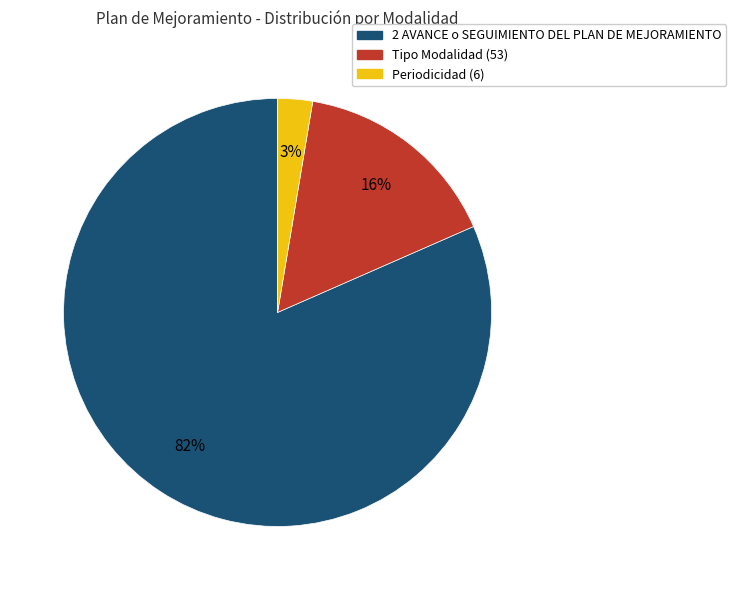

Is there a majority slice in this chart?

Yes